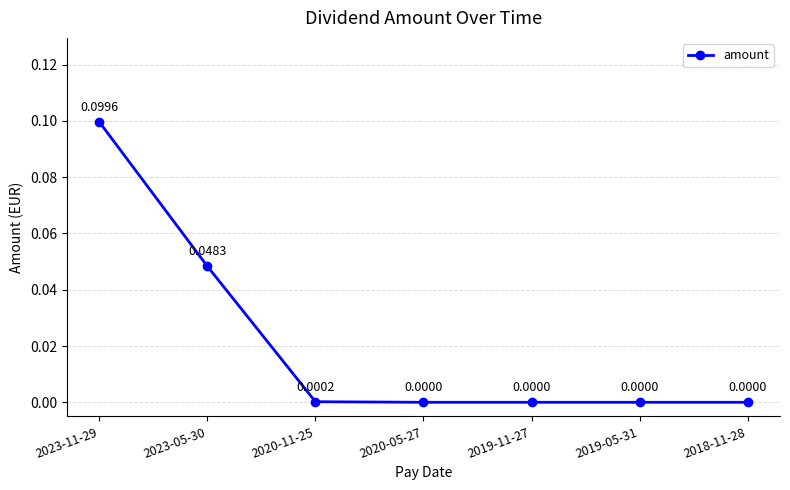

True or false: the data has more than 1 interior local peaks.

False